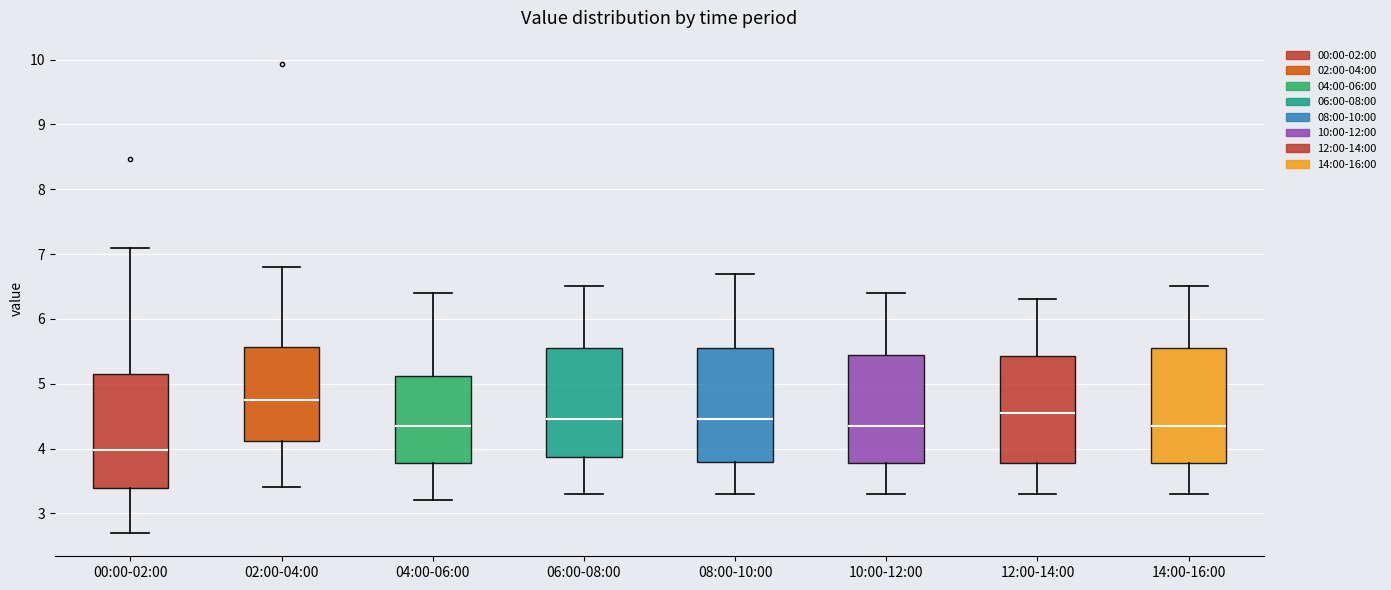

Where is the lower edge of the box for 14:00-16:00 on the y-axis? The values are not printed on the chart, so give them approximately, as read against the axis.

3.8